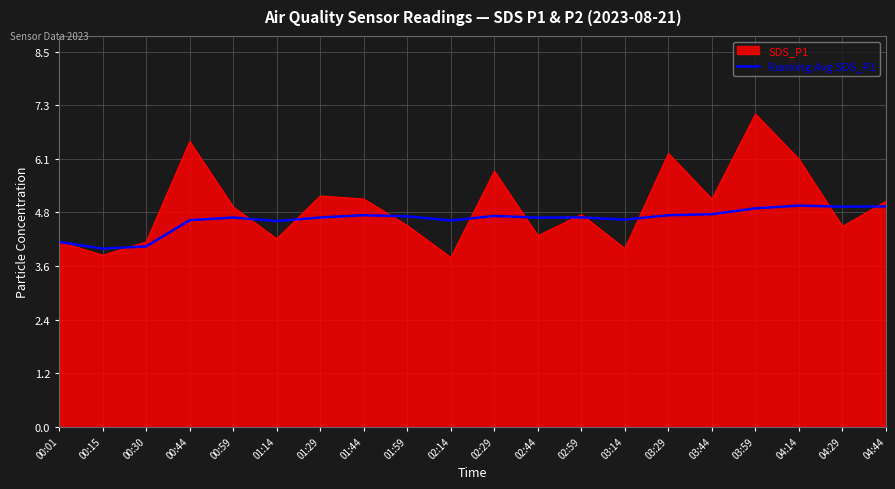

What position from the right is 00:59?

16